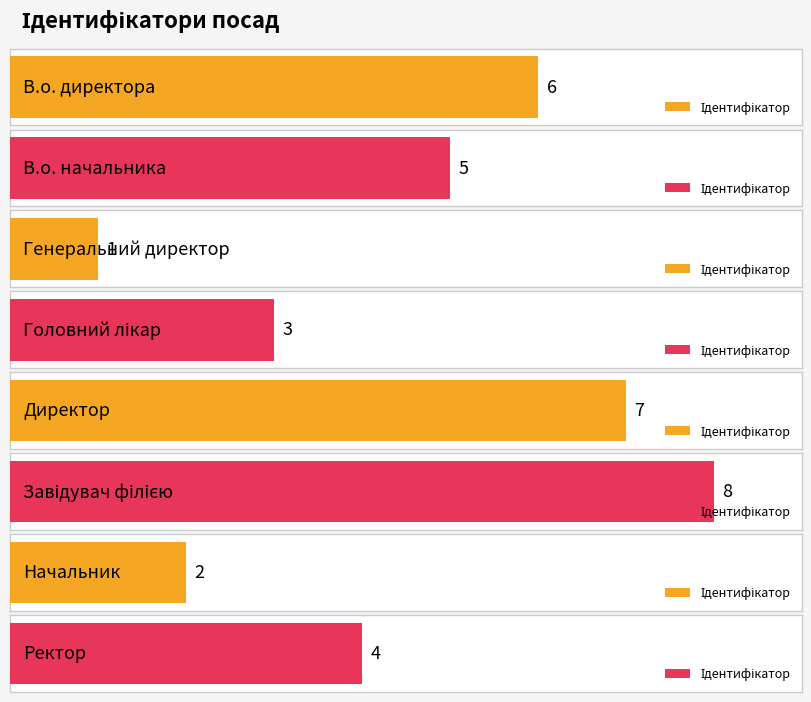

How many values exceed 5?

3